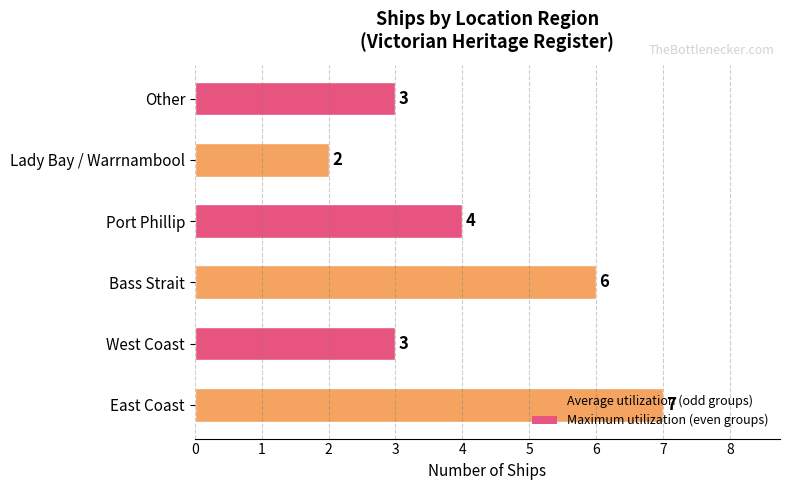

The chart shows a value of 1 at West Coast. True or false?

False